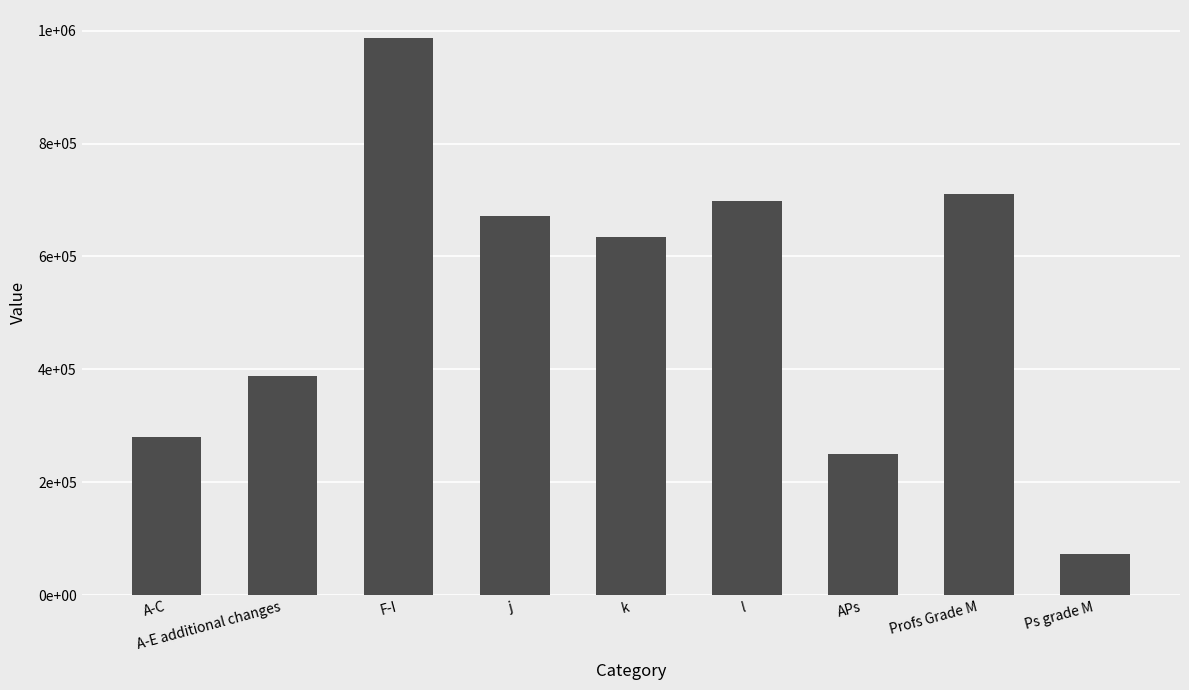

Rank the categories by value from lowest to highest.

Ps grade M, APs, A-C, A-E additional changes, k, j, l, Profs Grade M, F-I